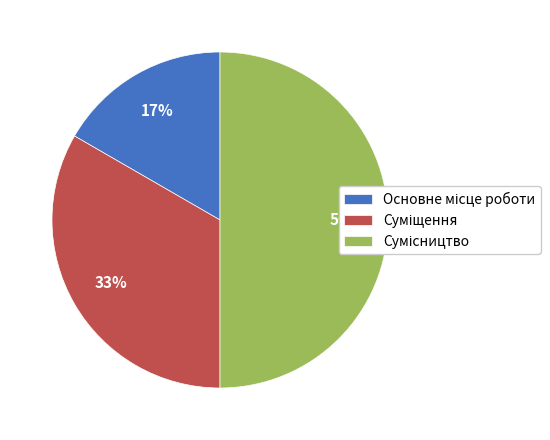

To the nearest percent, what is the difference between the largest and smallest slice percentages?

33%